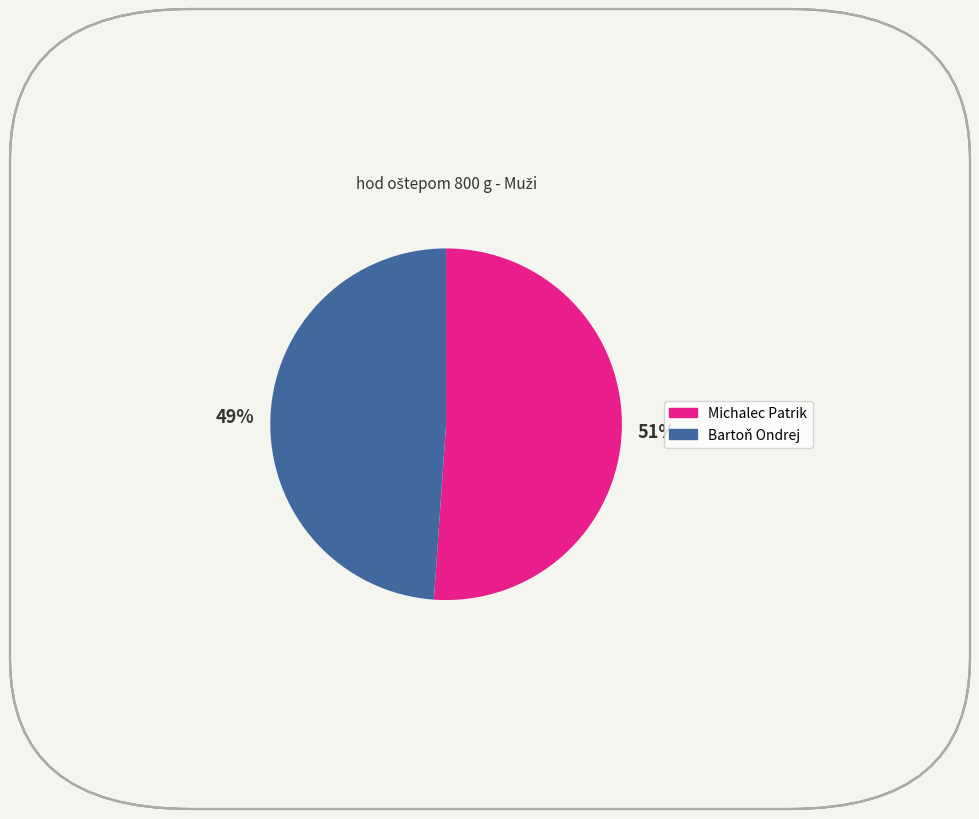

Which has a higher value, Bartoň Ondrej or Michalec Patrik?

Michalec Patrik